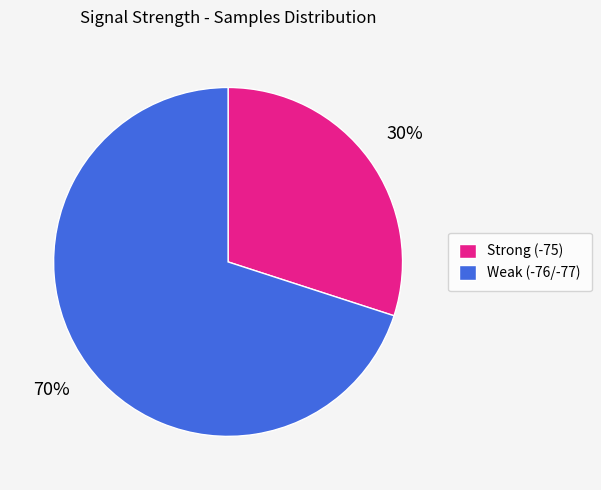

How many segments does this pie chart have?

2